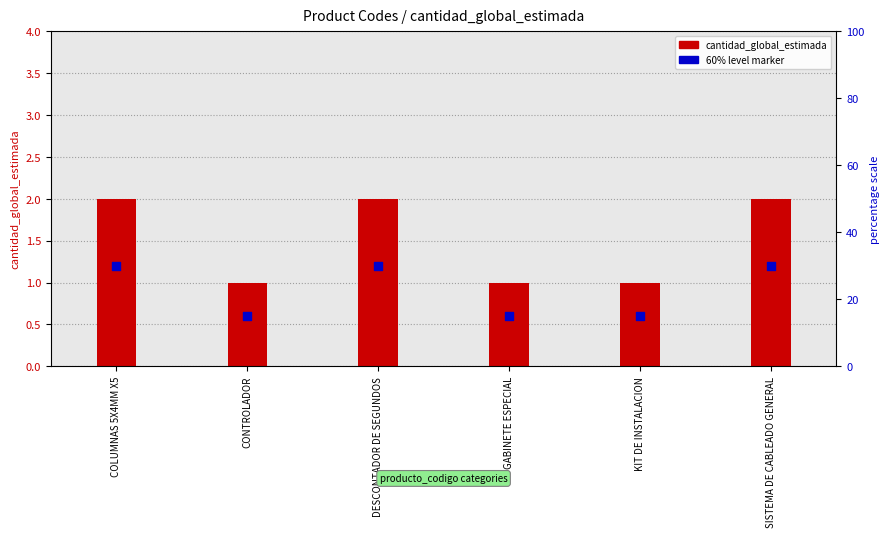

Is the value of 60% level marker at KIT DE INSTALACION greater than the value of cantidad_global_estimada at DESCONTADOR DE SEGUNDOS?

No